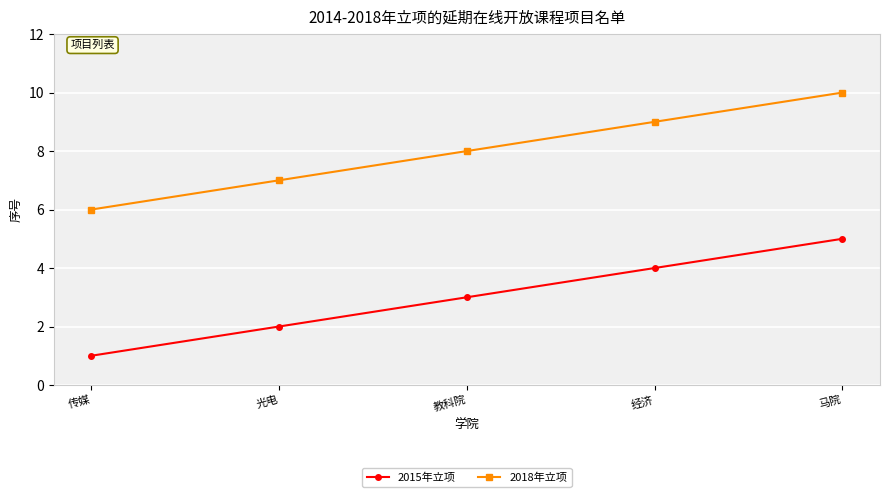

What value does the 2015年立项 series have at 教科院?

3